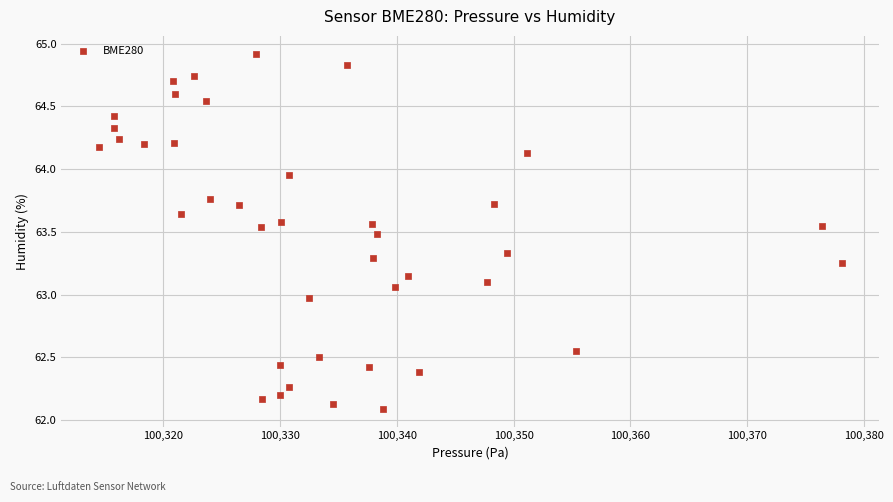

What is the range of Y values (max minus min)?

2.8